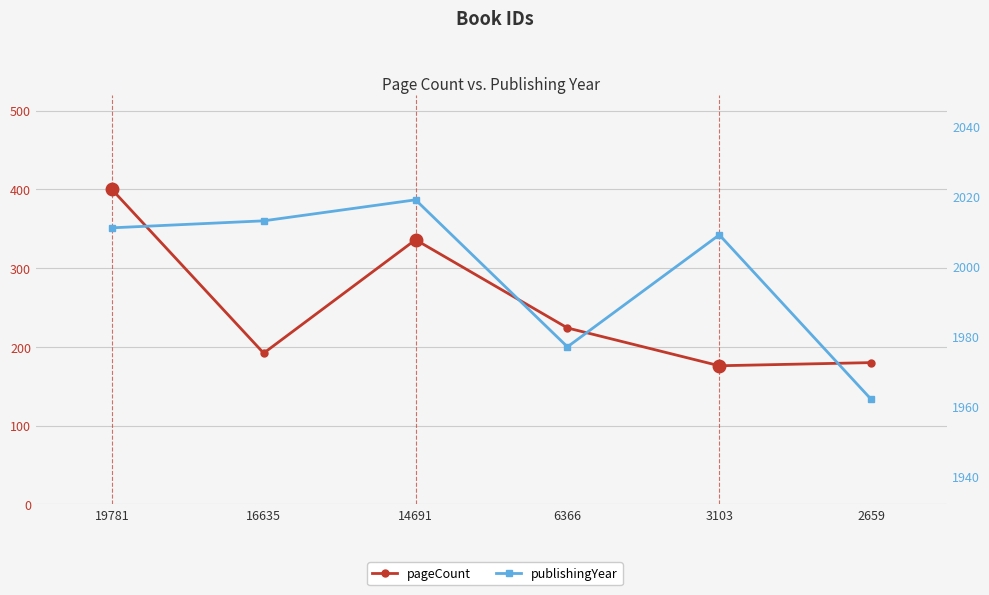

What is the difference between the second highest and second lowest values in the pageCount series?

156